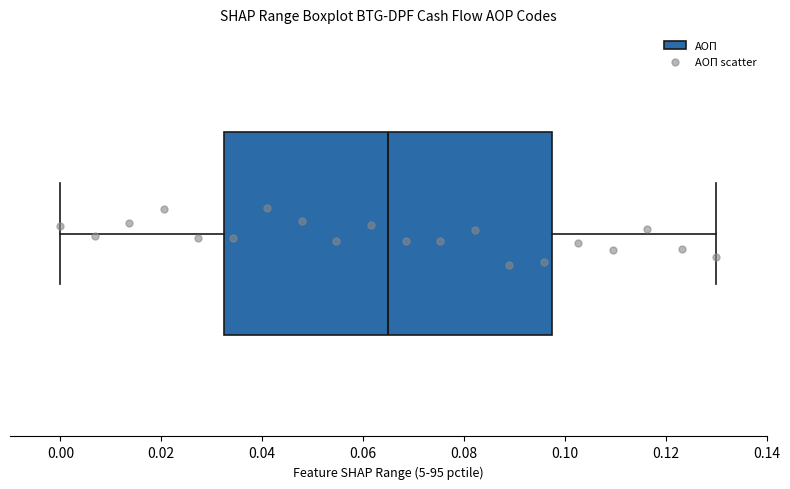

Transcribe this box plot: give where the median line is, the range the box spans, and where the two whiskers end, as read against the x-axis. The values are not printed on the chart, so give them approximately, as read against the axis.

median 0.066, box 0.032 to 0.098, whiskers 0.000 to 0.130